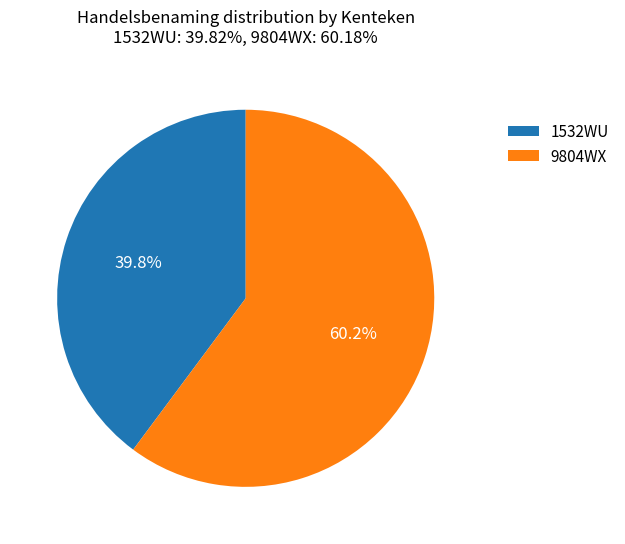

Count the number of slices in the pie.

2